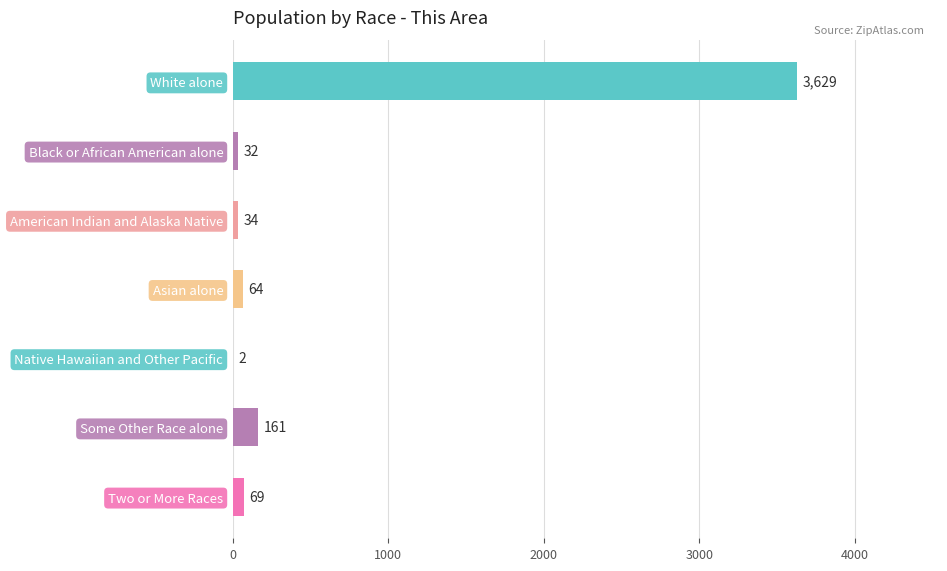

The value at American Indian and Alaska Native is 34. True or false?

True